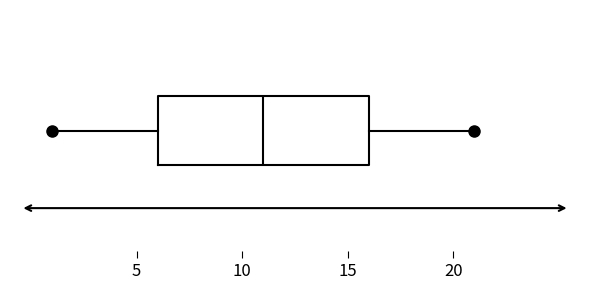

Transcribe this box plot: give where the median line is, the range the box spans, and where the two whiskers end, as read against the x-axis. The values are not printed on the chart, so give them approximately, as read against the axis.

median 11, box 6 to 16, whiskers 1 to 21